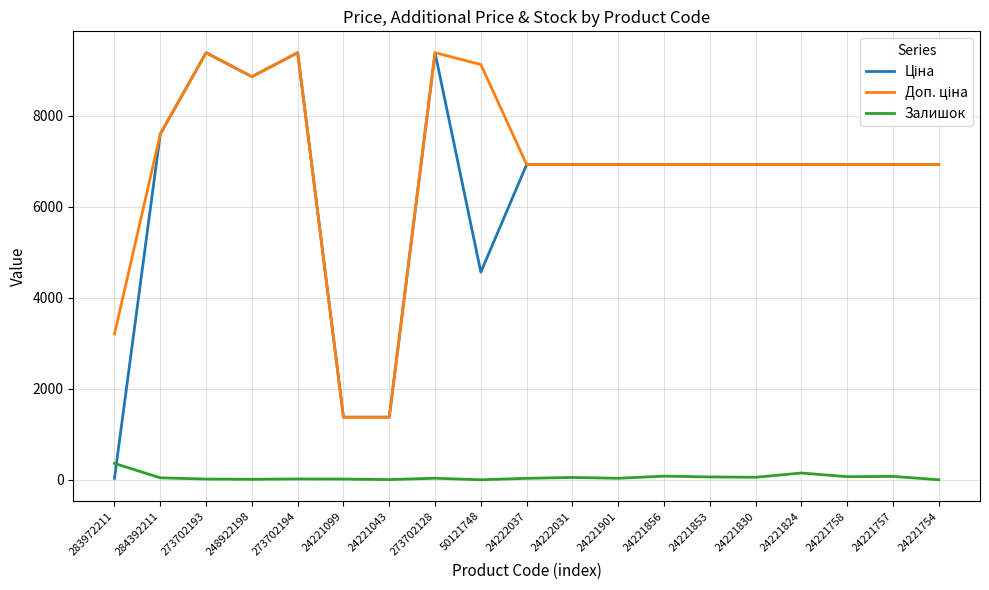

What is the maximum value shown in the chart?

9384.0